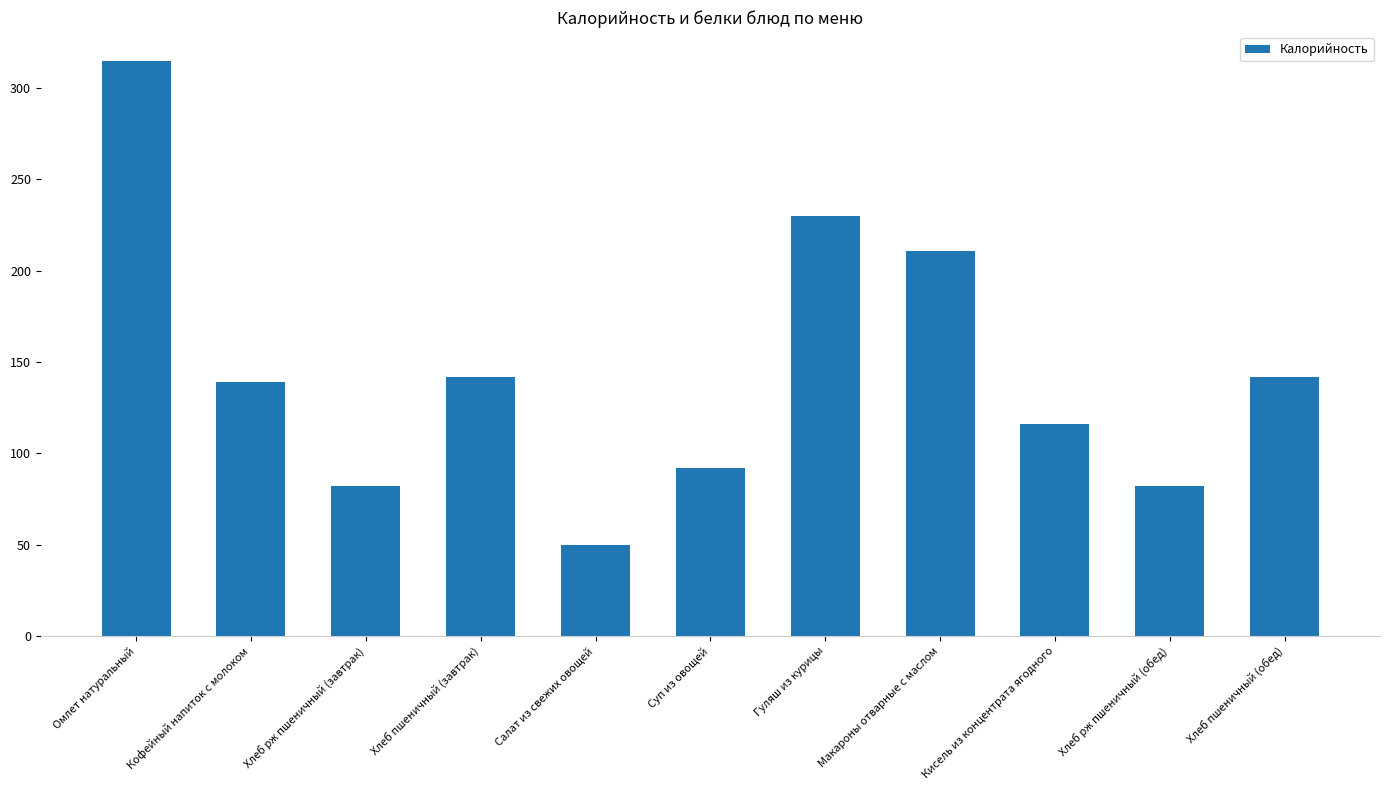

Between Суп из овощей and Омлет натуральный, which is larger?

Омлет натуральный